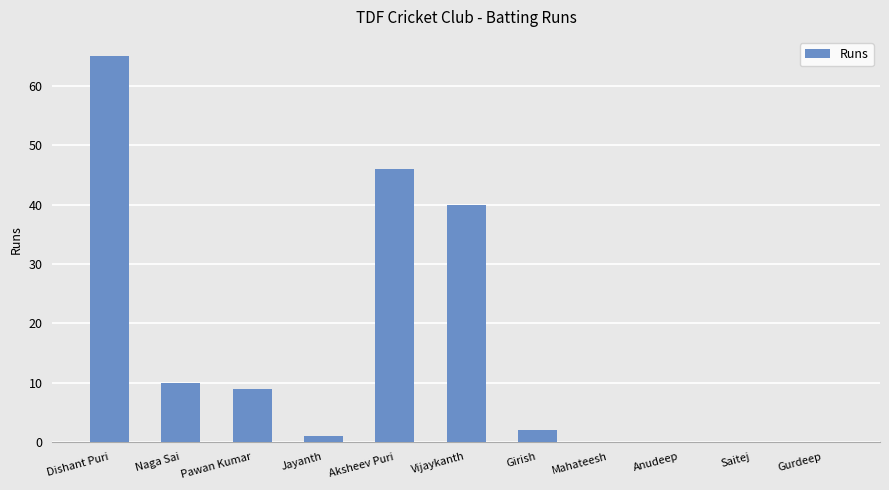

How many categories are shown in the chart?

11